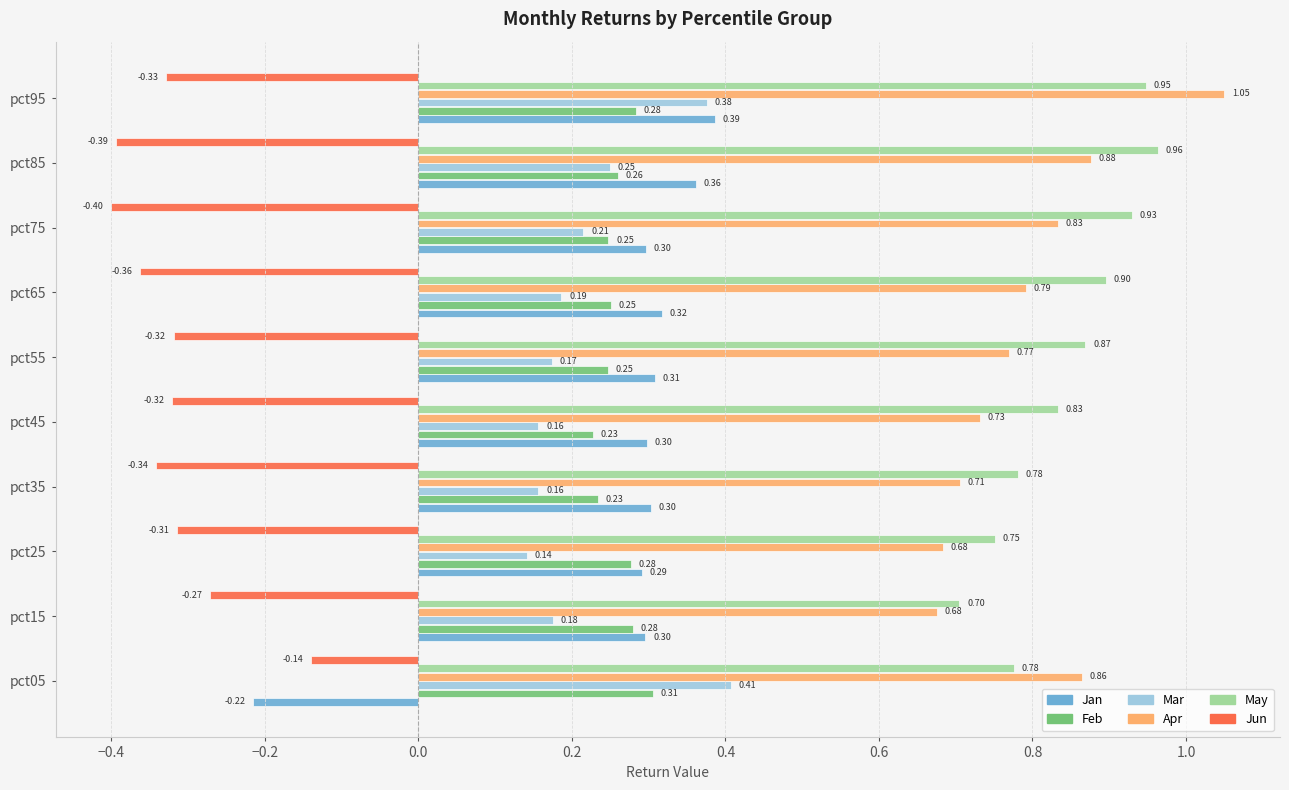

At how many categories does at least one series exceed 0?

10